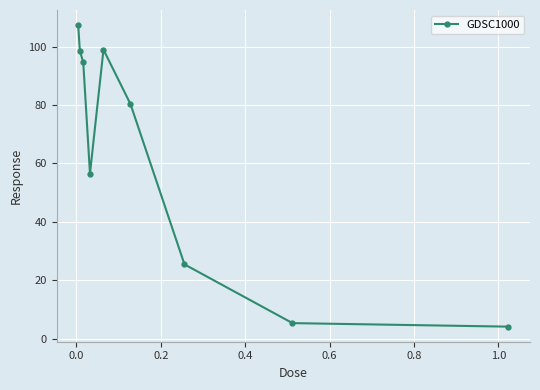

What is the sum of all values?

571.3